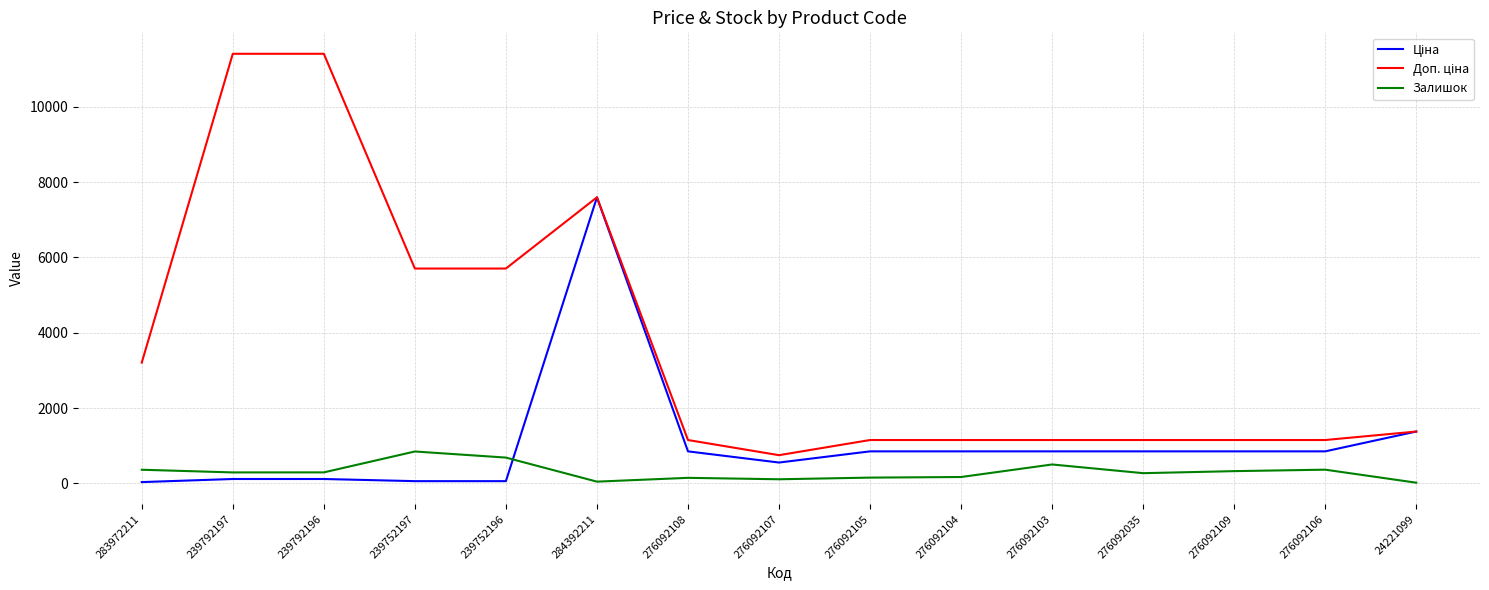

What is the total value across all series at 276092103?

2498.2